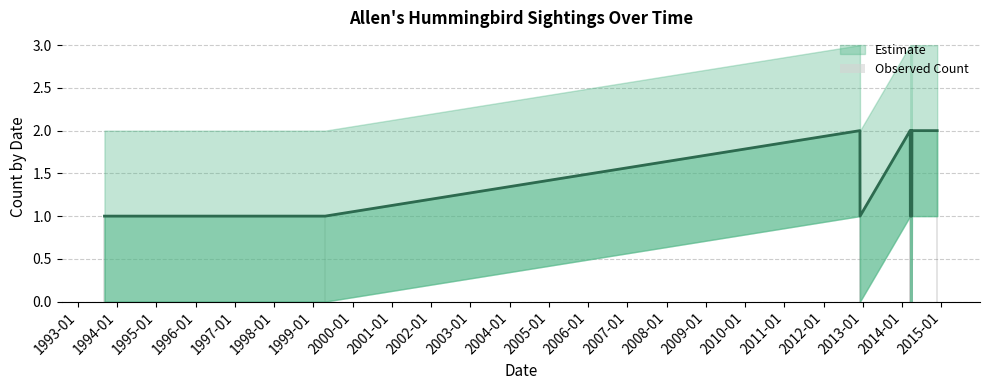

How many data points does each series have?

16